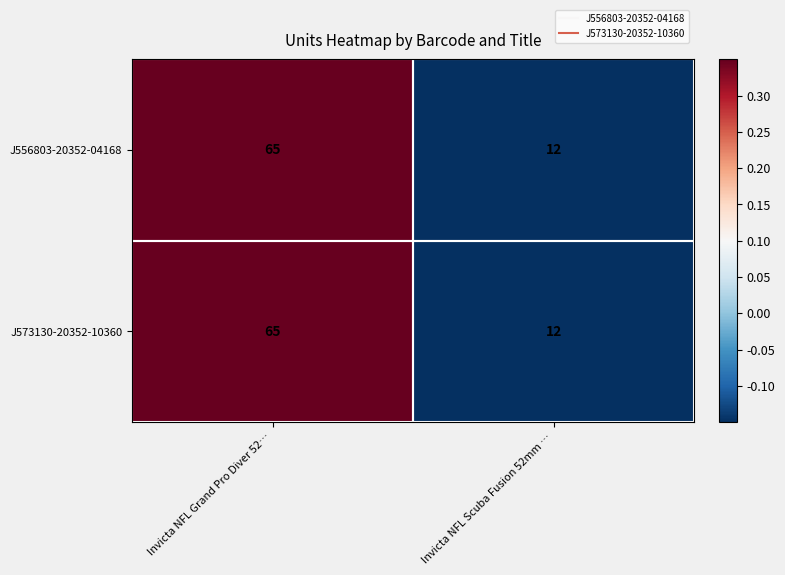

What is the difference between the maximum and minimum values in the J573130-20352-10360 series?

53